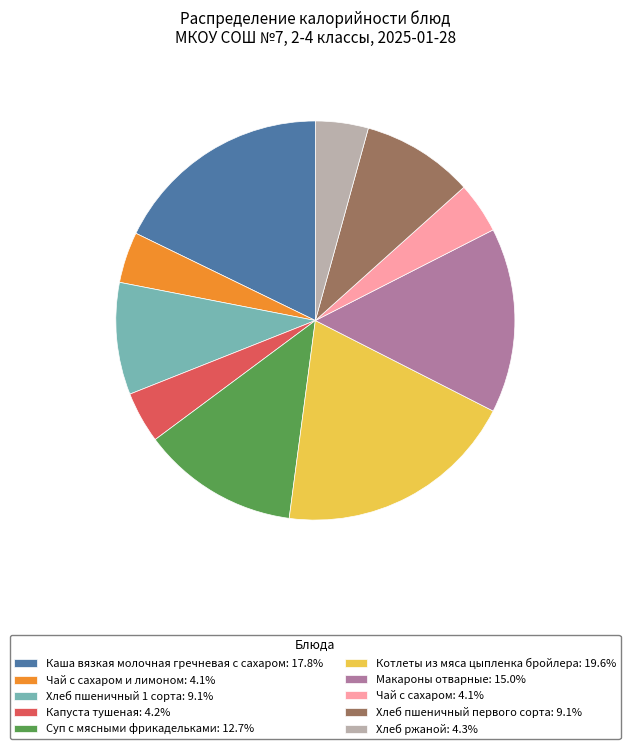

Does Суп с мясными фрикадельками: 12.7% account for over 50% of the chart?

No